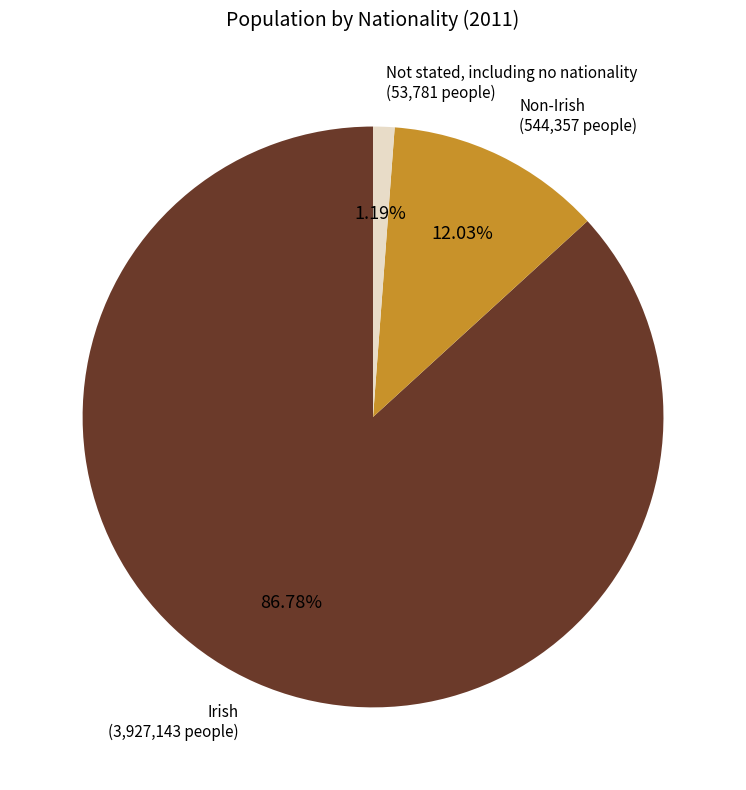

Does any single category account for the majority?

Yes